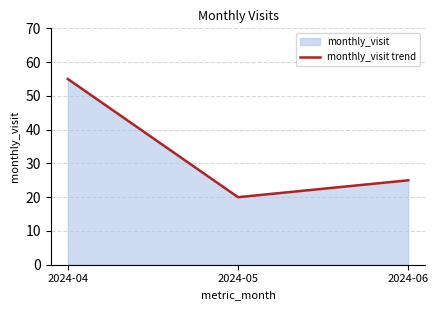

The chart shows a value of 20 at 2024-05. True or false?

True